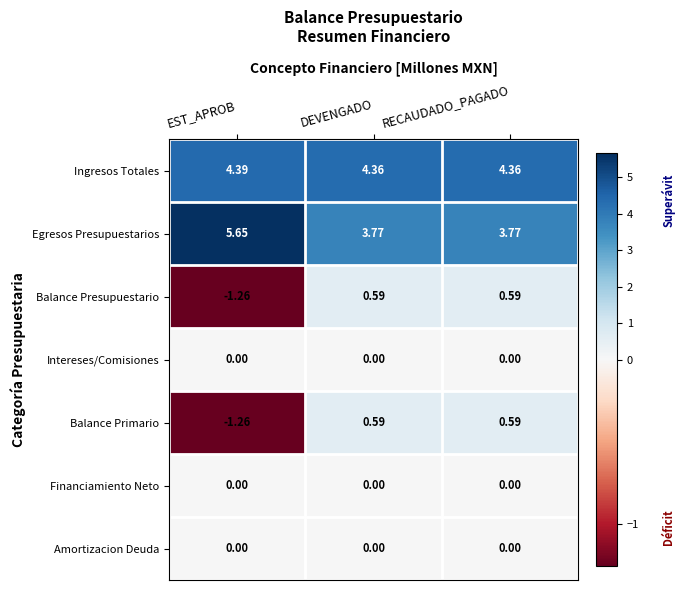

Where does the Balance Primario series first go above 0?

DEVENGADO